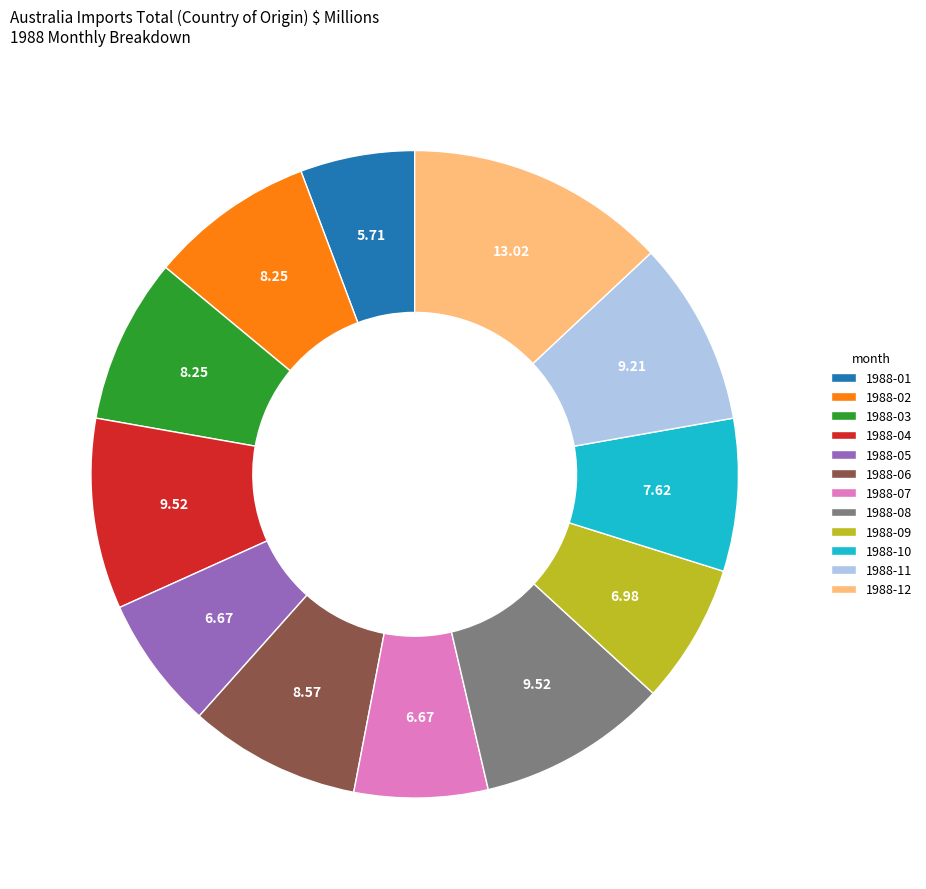

Combined, do 1988-06 and 1988-04 account for over 50%?

No